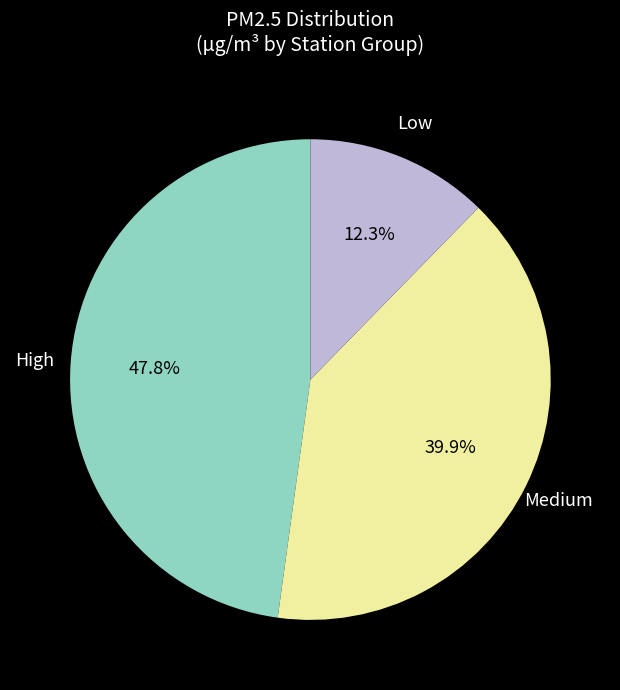

Does any single category account for the majority?

No